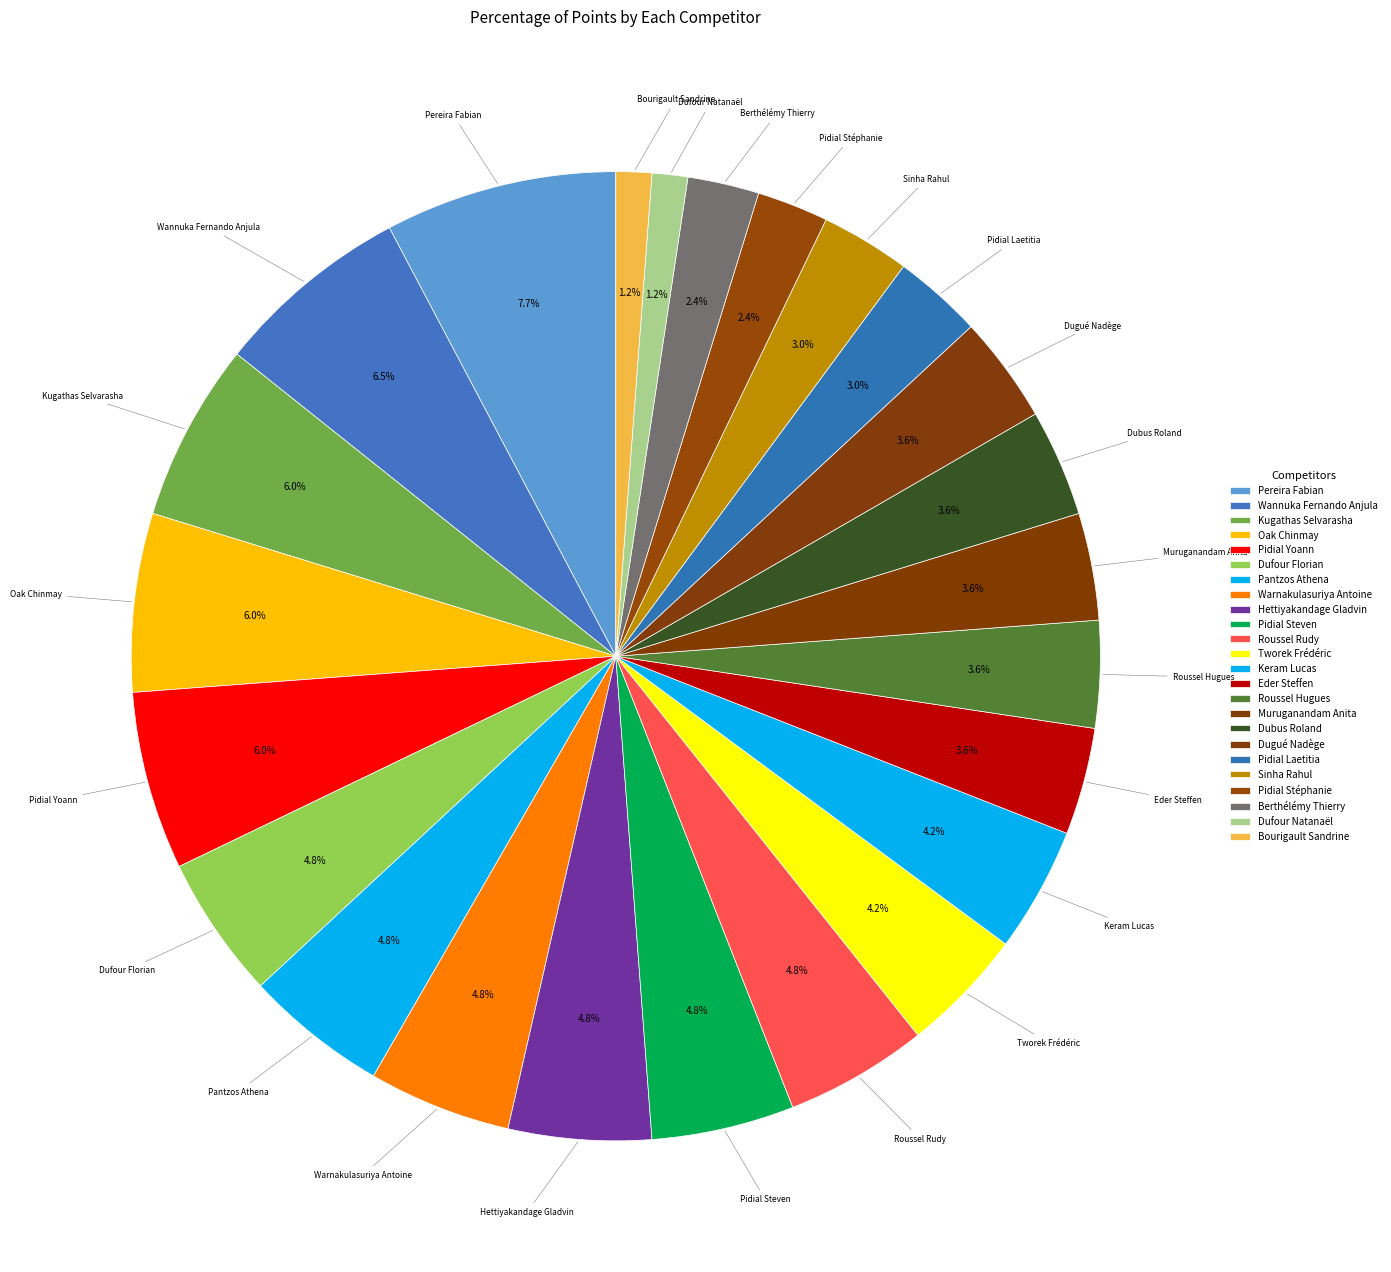

Which category has the smallest portion of the pie?

Dufour Natanaël